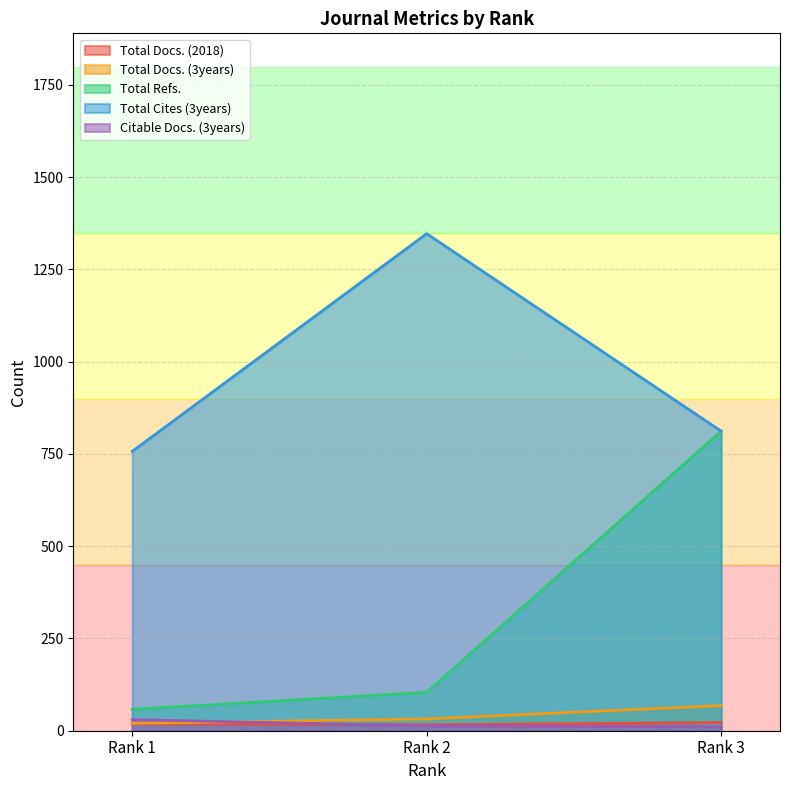

At how many categories does at least one series exceed 148?

3